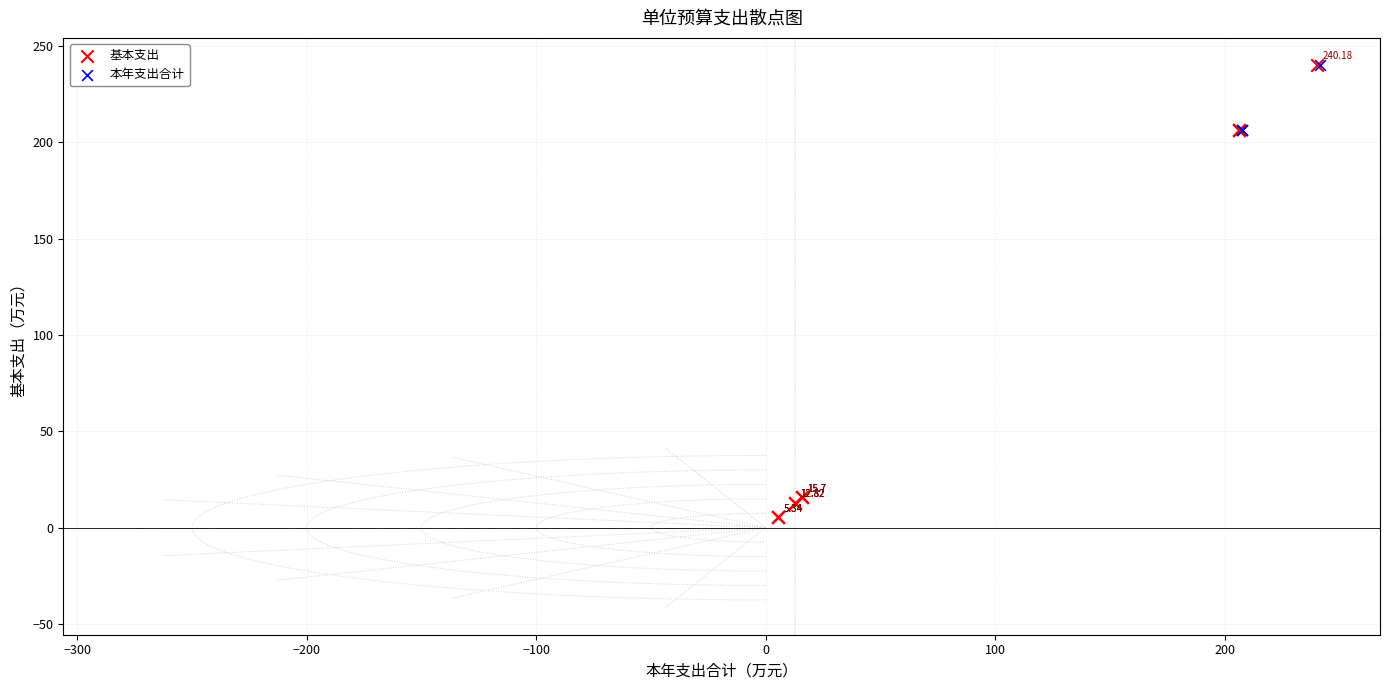

Which series reaches the minimum Y coordinate?

基本支出